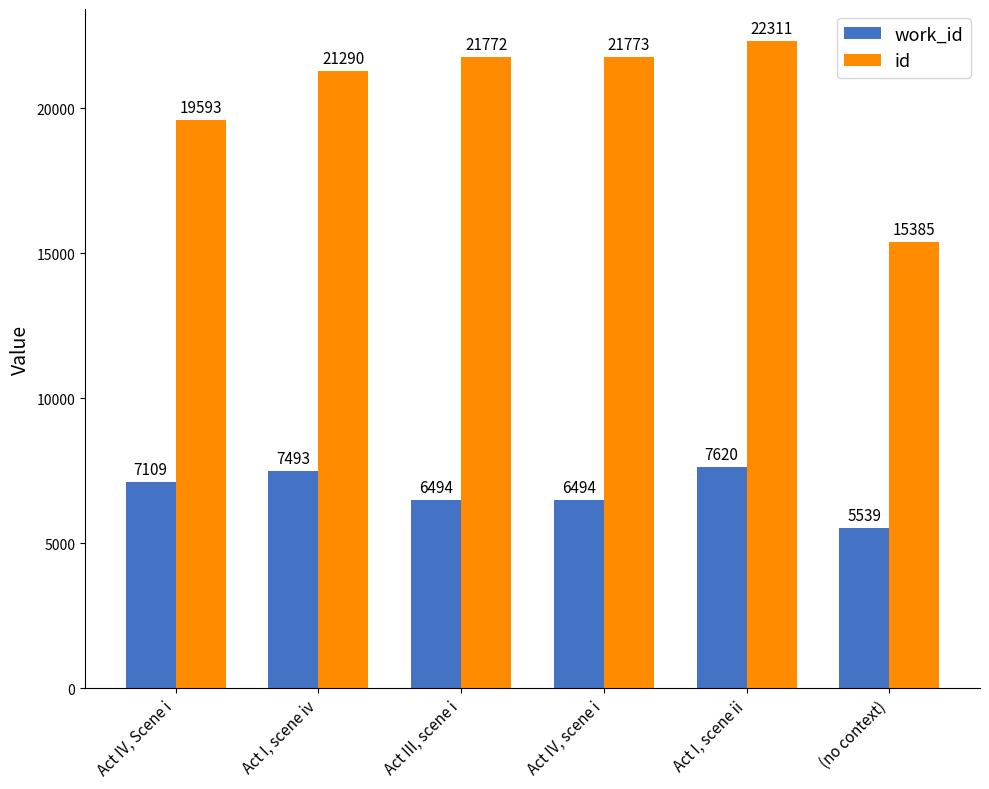

What is the sum of all work_id values?

40749